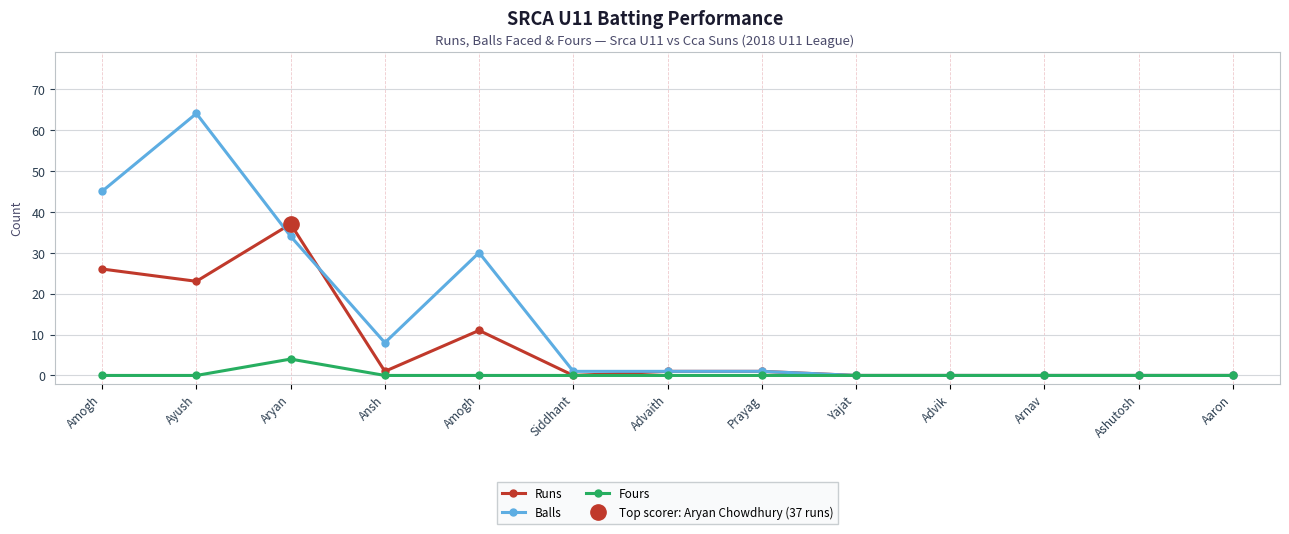

Which series has the widest spread of values?

Balls